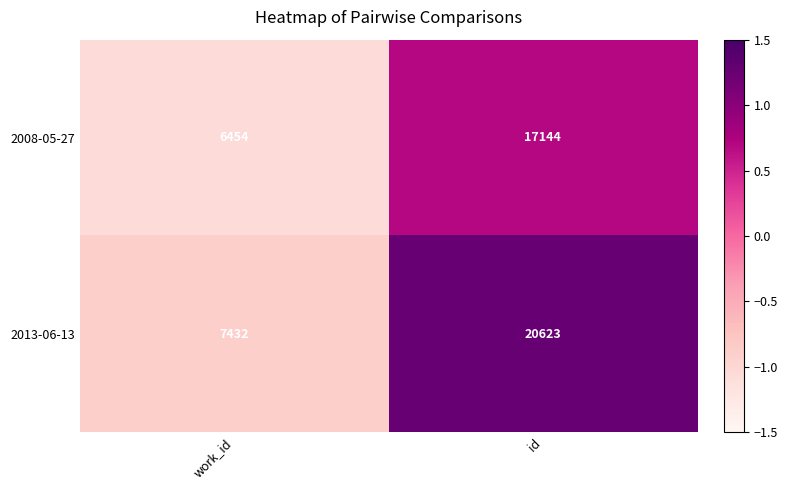

What is the minimum value shown in the chart?

6454